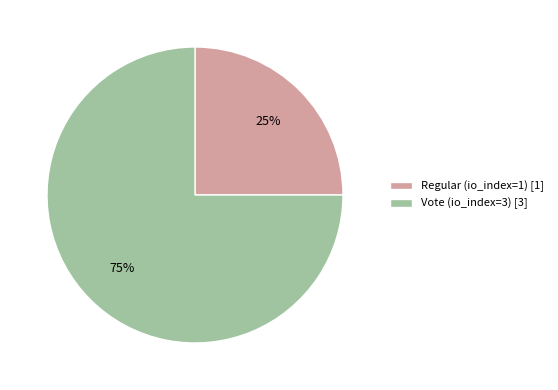

Which category has the biggest portion of the pie?

Vote (io_index=3)